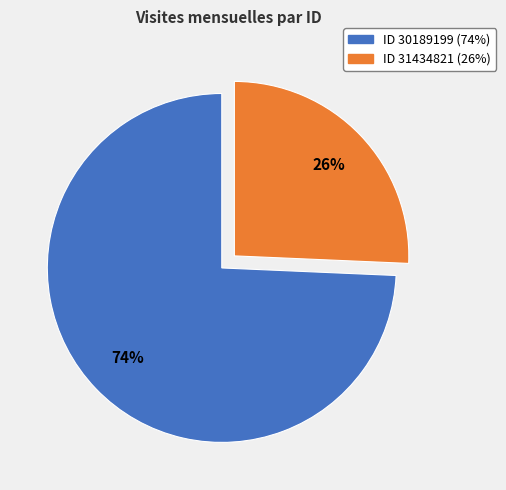

To the nearest percent, what is the average slice percentage?

50%